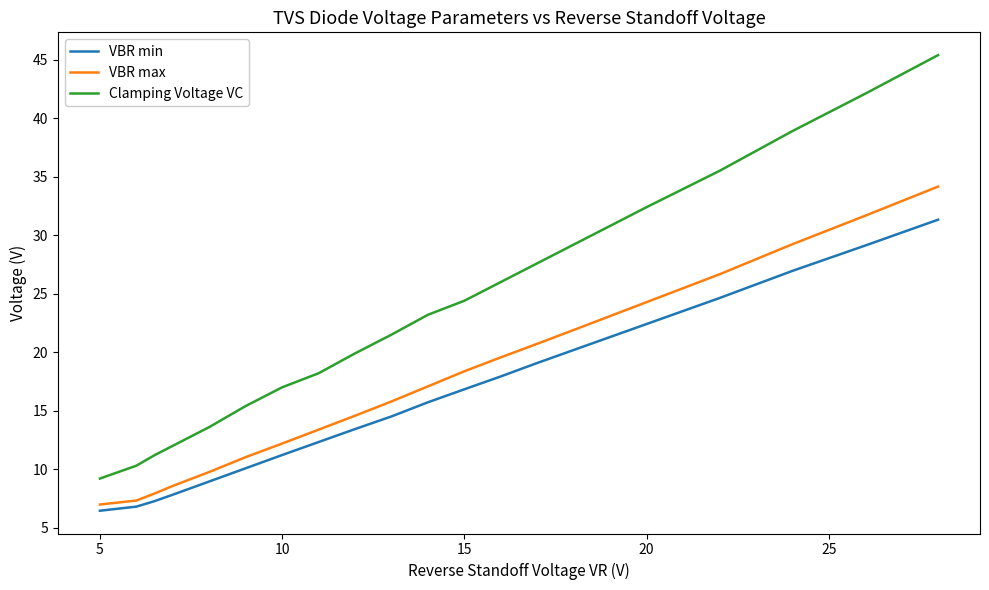

True or false: VBR min and VBR max cross at least once.

False